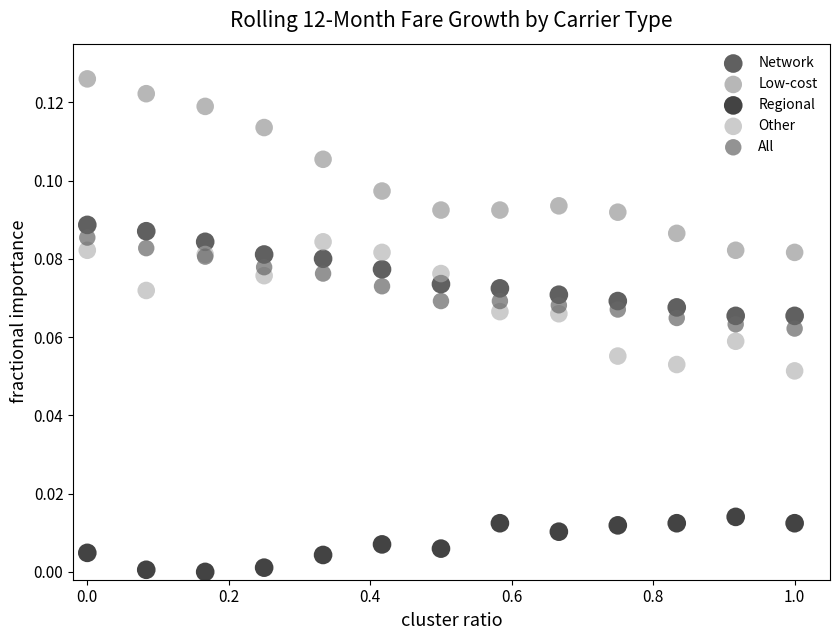

Which series has the largest Y range (max minus min)?

Low-cost